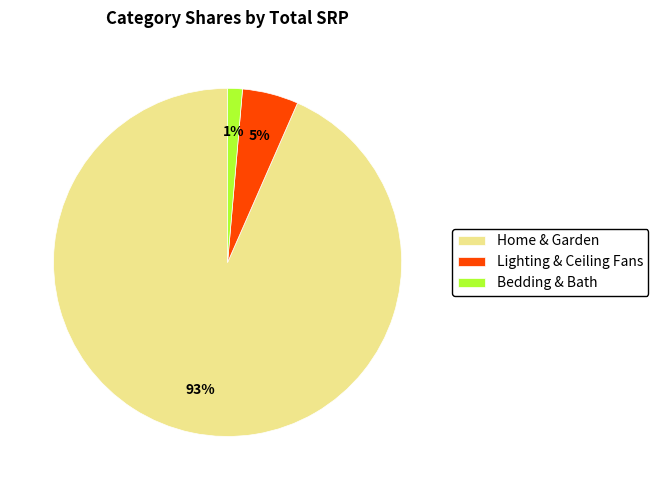

The Home & Garden slice represents 93% of the pie. True or false?

True